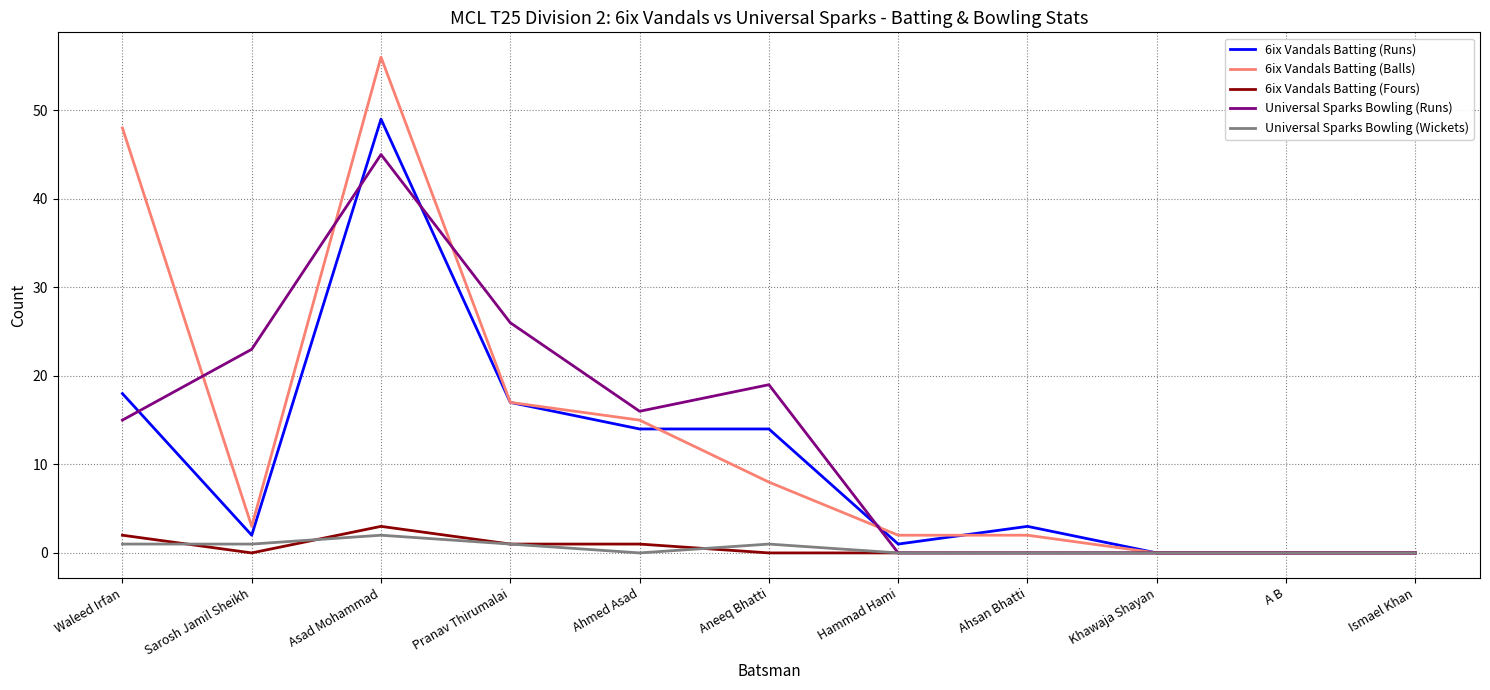

The value of 6ix Vandals Batting (Balls) at Ismael Khan is 0. True or false?

True